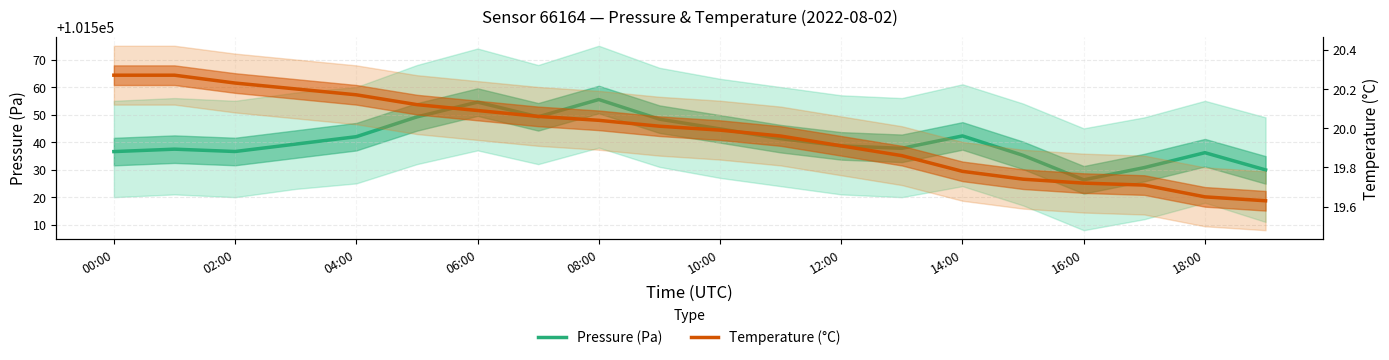

Between 10:00 and 16:00, which is larger?

10:00